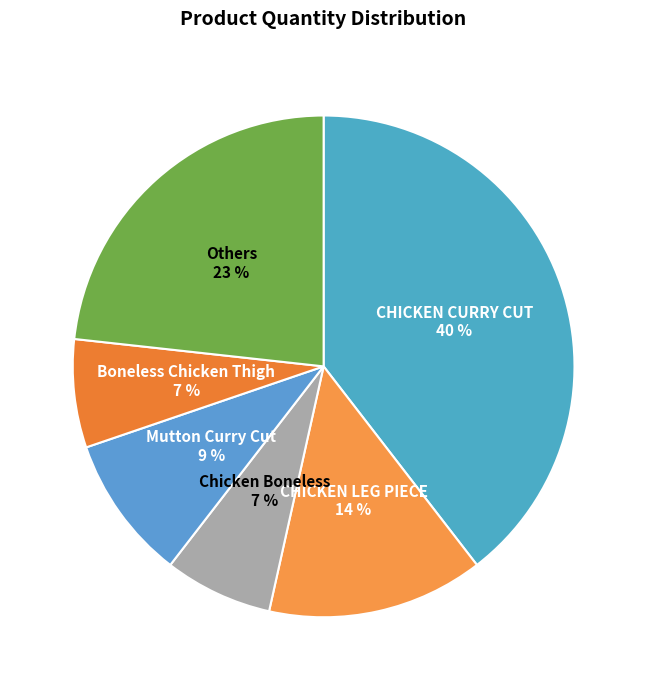

Count the number of slices in the pie.

6